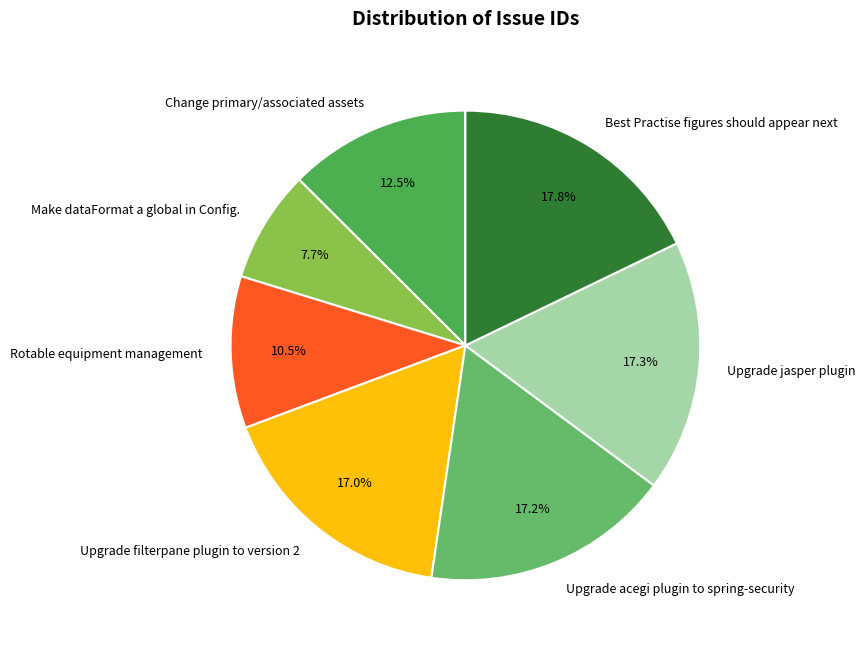

To the nearest percent, what percentage of the pie is Upgrade jasper plugin?

17%